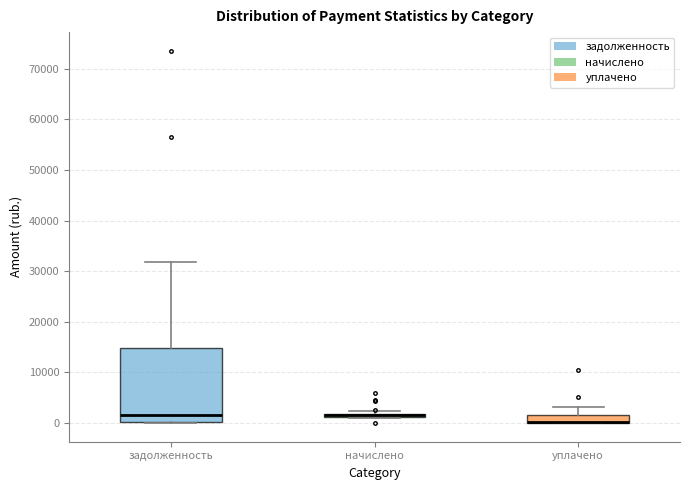

Where is the upper edge of the box for начислено on the y-axis? The values are not printed on the chart, so give them approximately, as read against the axis.

2000